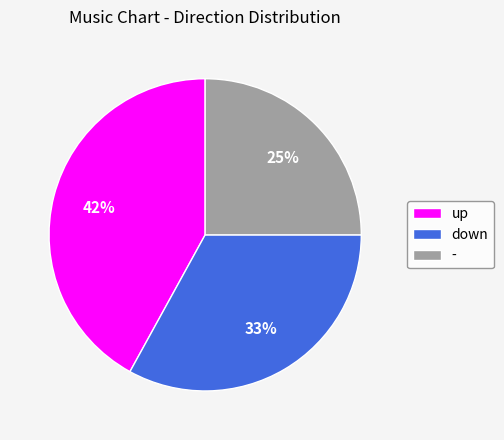

To the nearest percent, what is the difference between the largest and smallest slice percentages?

17%